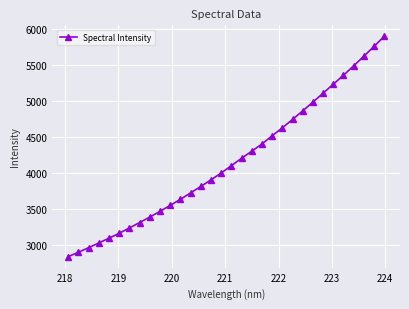

What is the value of the 1st point from the left?

2840.6